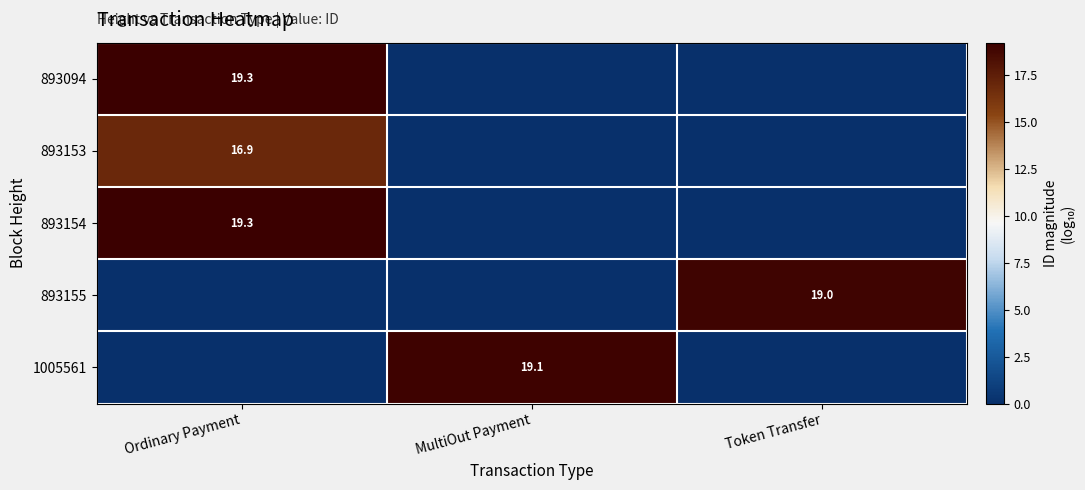

True or false: 893154 has a value of 11.8 at Ordinary Payment.

False